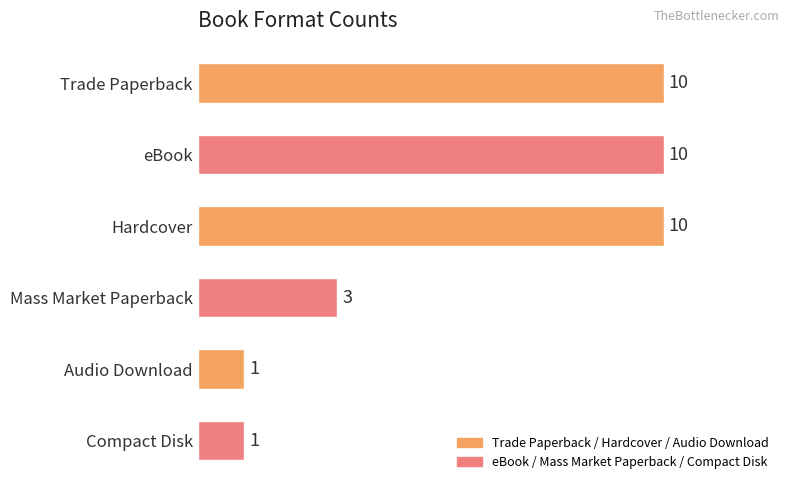

How many values are between 1 and 10?

6